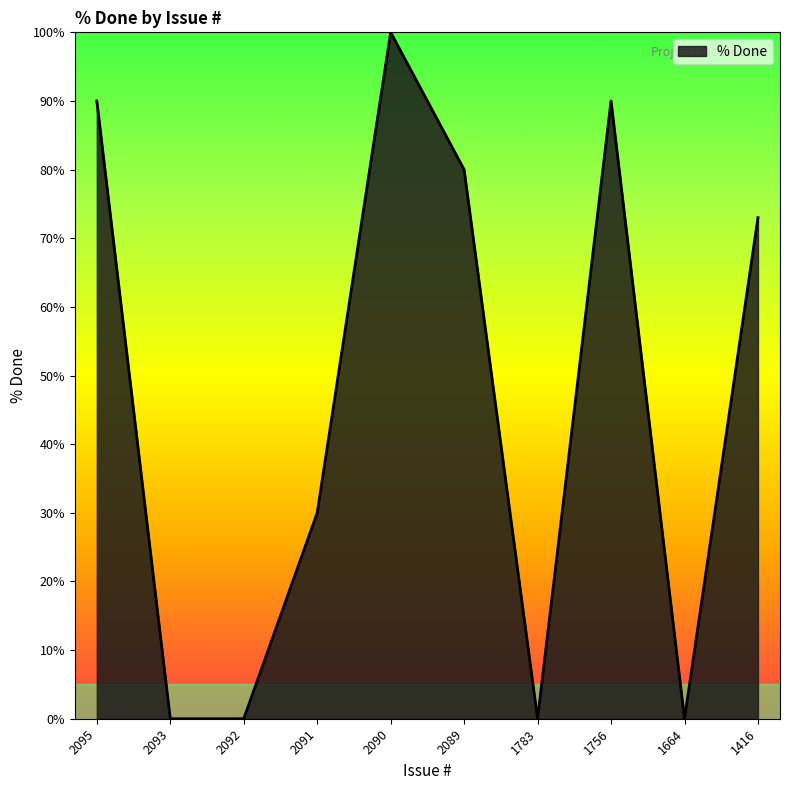

Is it true that the value at 2092 is -68?

False